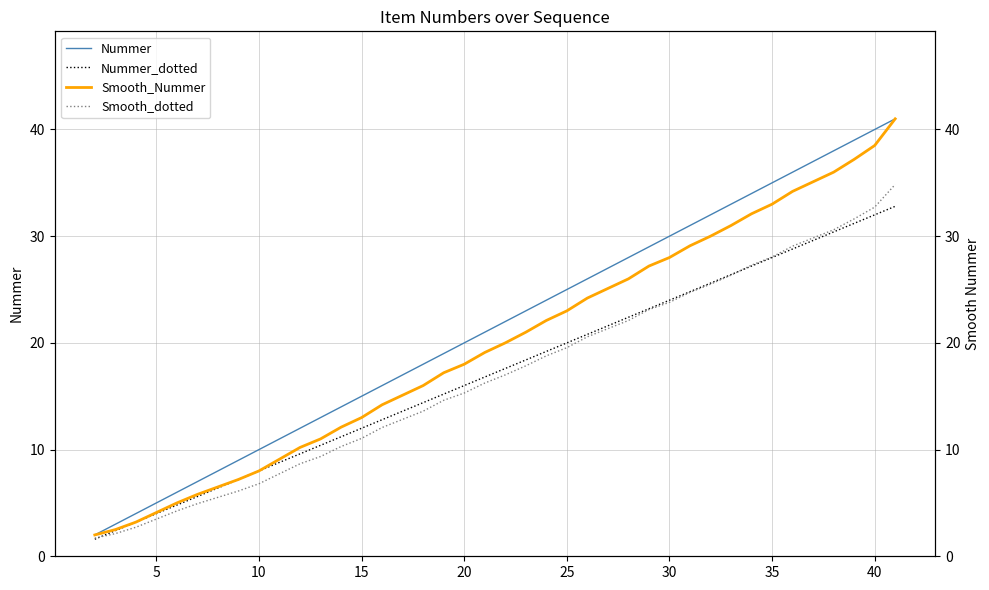

True or false: Nummer has a value of 41.3 at 25.

False